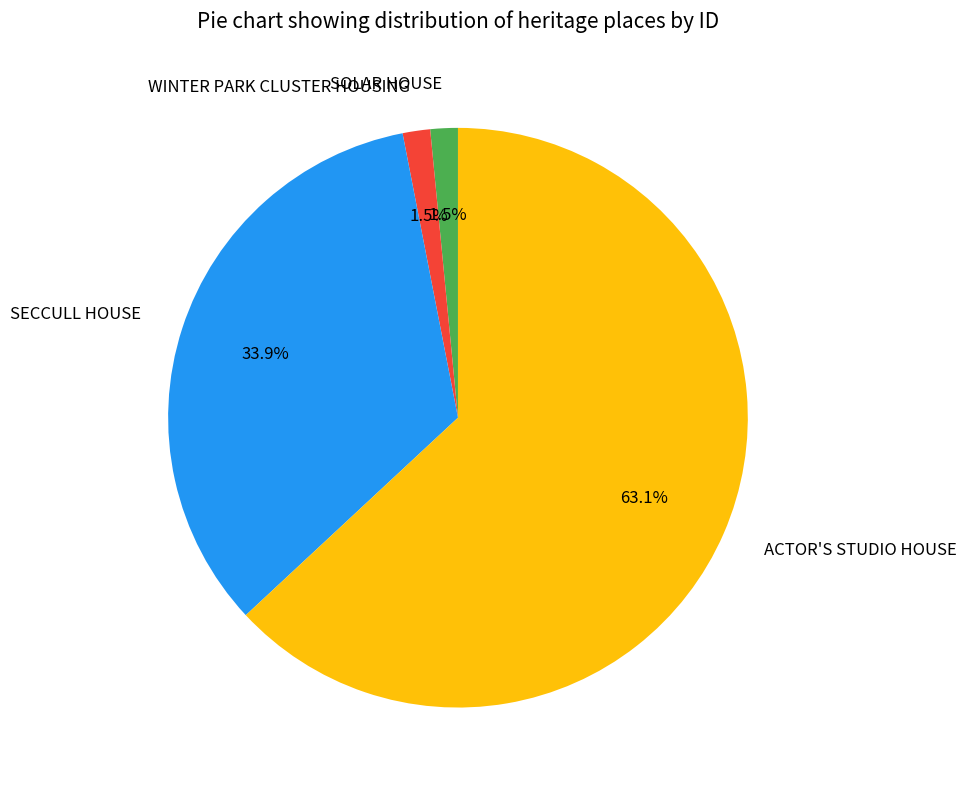

How many slices are in this pie chart?

4